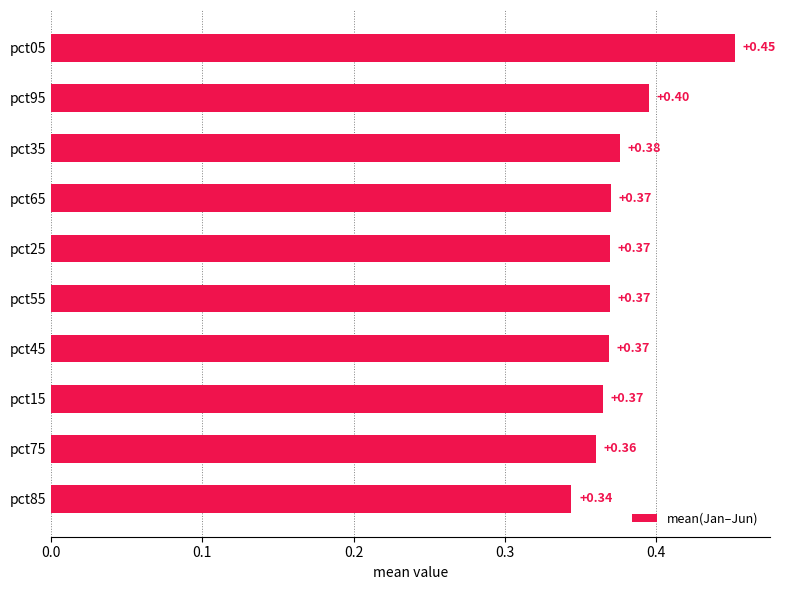

Which has a higher value, pct05 or pct95?

pct05